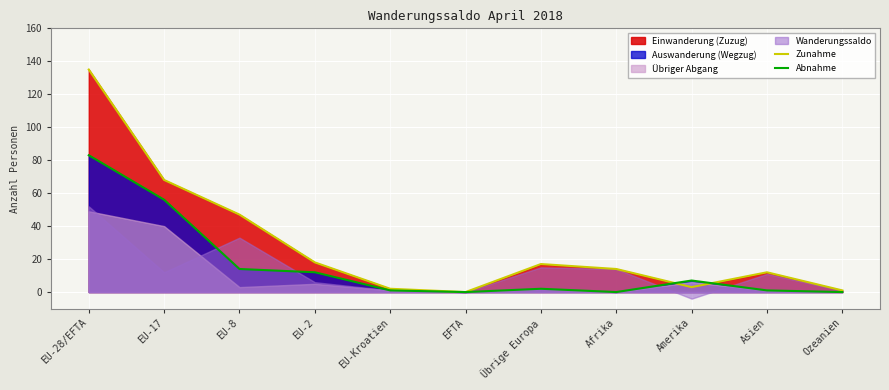

The value of Abnahme at EU-Kroatien is 1. True or false?

True